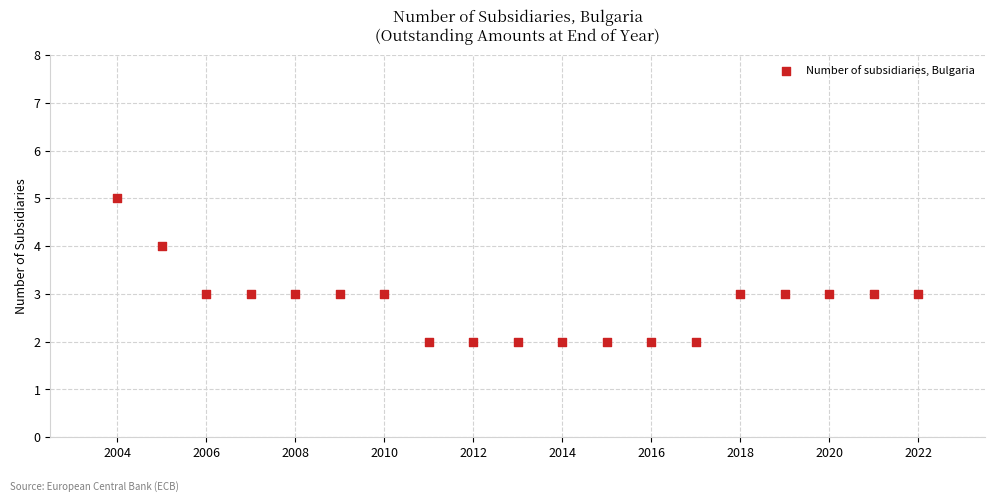

What is the range of Y values (max minus min)?

3